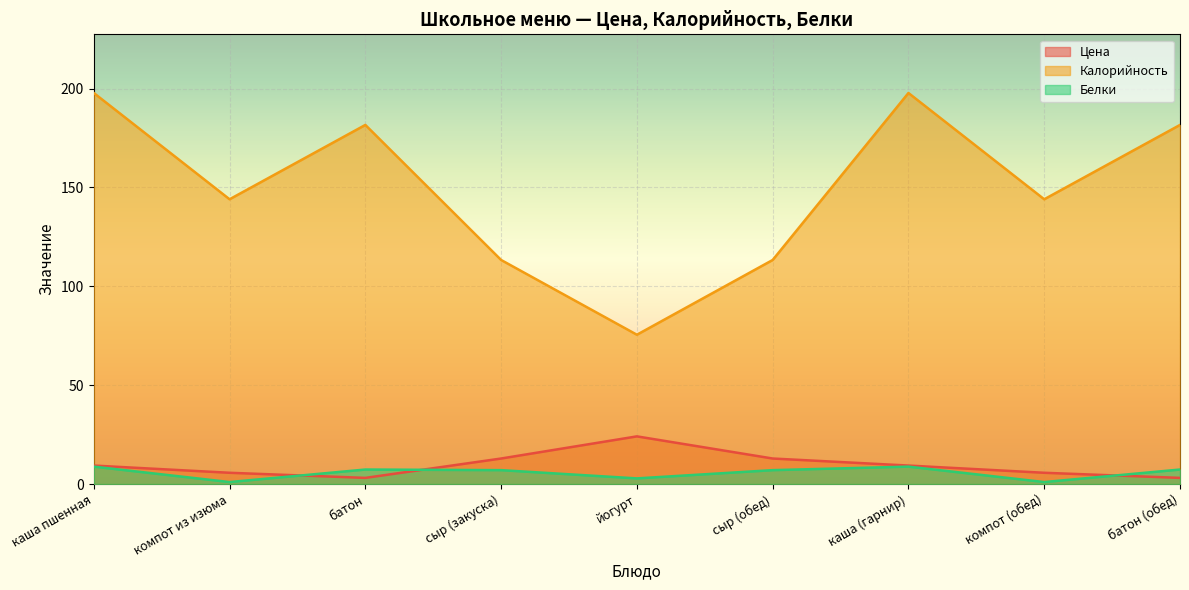

Reading left to right, list all the values displayed in this chart.

Цена: каша пшенная=9.3	компот из изюма=5.7	батон=3.1	сыр (закуска)=12.9	йогурт=24.1	сыр (обед)=12.9	каша (гарнир)=9.3	компот (обед)=5.7	батон (обед)=3.1
Калорийность: каша пшенная=197.8	компот из изюма=144.0	батон=181.6	сыр (закуска)=113.3	йогурт=75.5	сыр (обед)=113.3	каша (гарнир)=197.8	компот (обед)=144.0	батон (обед)=181.6
Белки: каша пшенная=8.8	компот из изюма=1.0	батон=7.3	сыр (закуска)=7.0	йогурт=2.9	сыр (обед)=7.0	каша (гарнир)=8.8	компот (обед)=1.0	батон (обед)=7.3